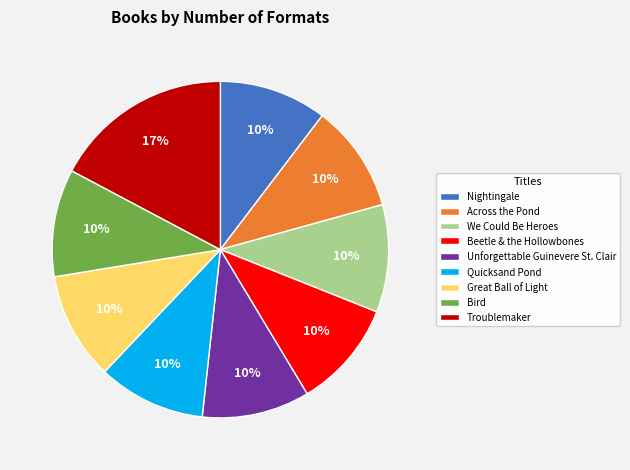

Is Great Ball of Light the majority of the pie?

No